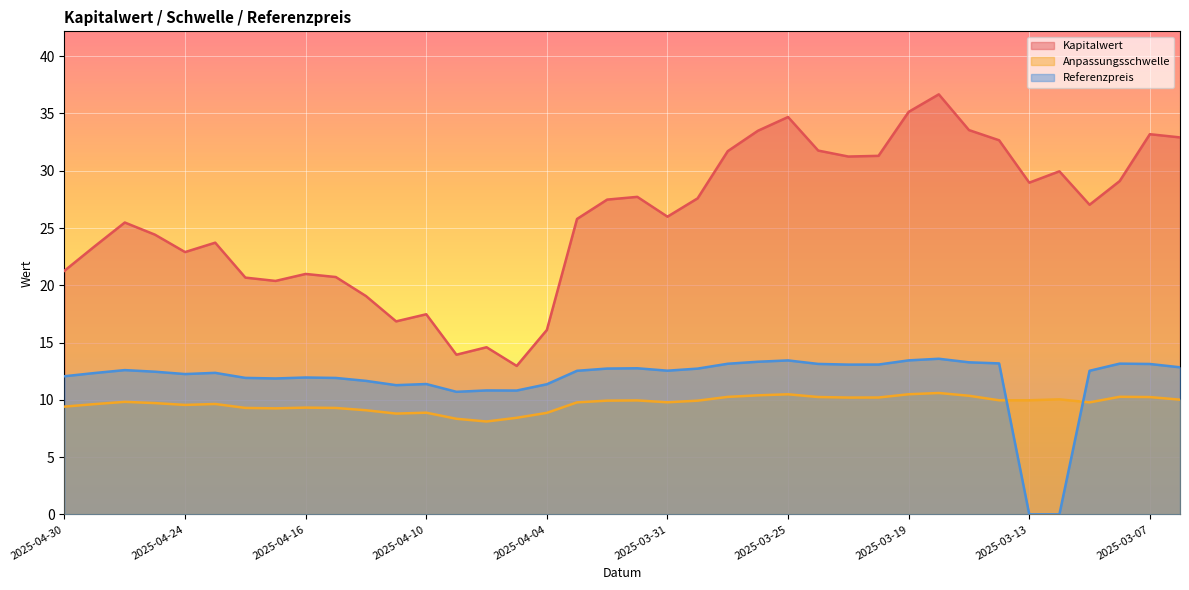

What are all the series names shown in the legend?

Kapitalwert, Anpassungsschwelle, Referenzpreis